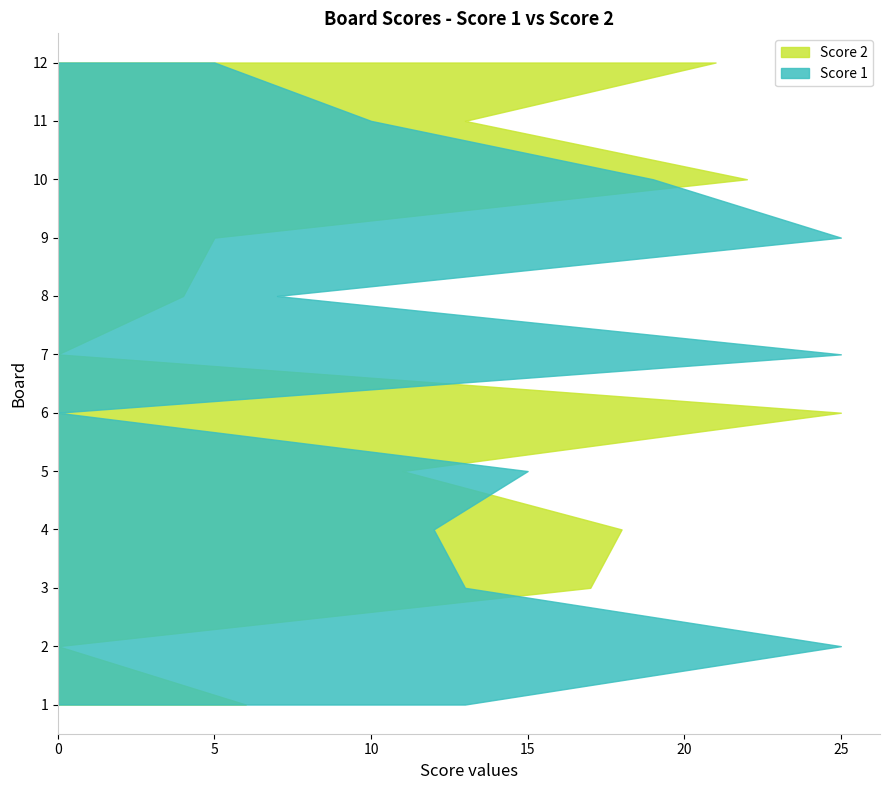

Reading left to right, list all the values displayed in this chart.

Score 1: 13	25	13	12	15	0	25	7	25	19	10	5
Score 2: 6	0	17	18	11	25	0	4	5	22	13	21